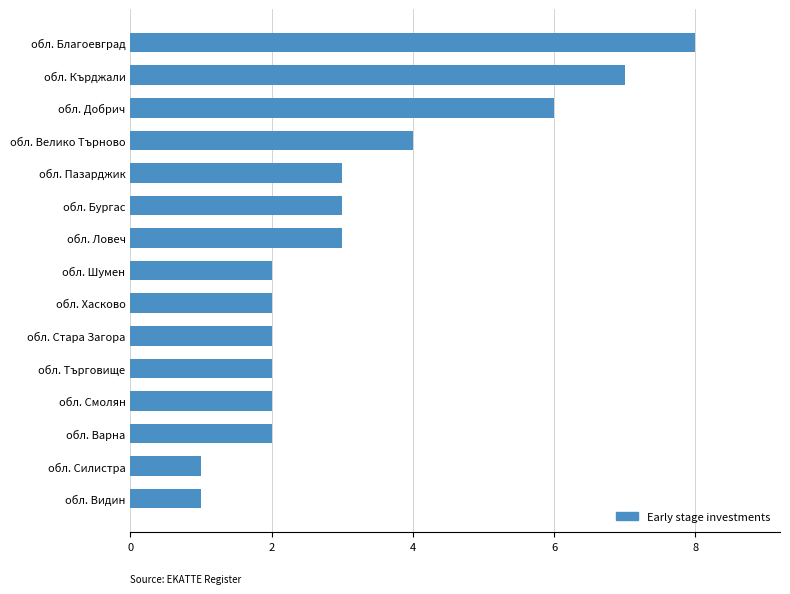

How many series are shown in this chart?

1